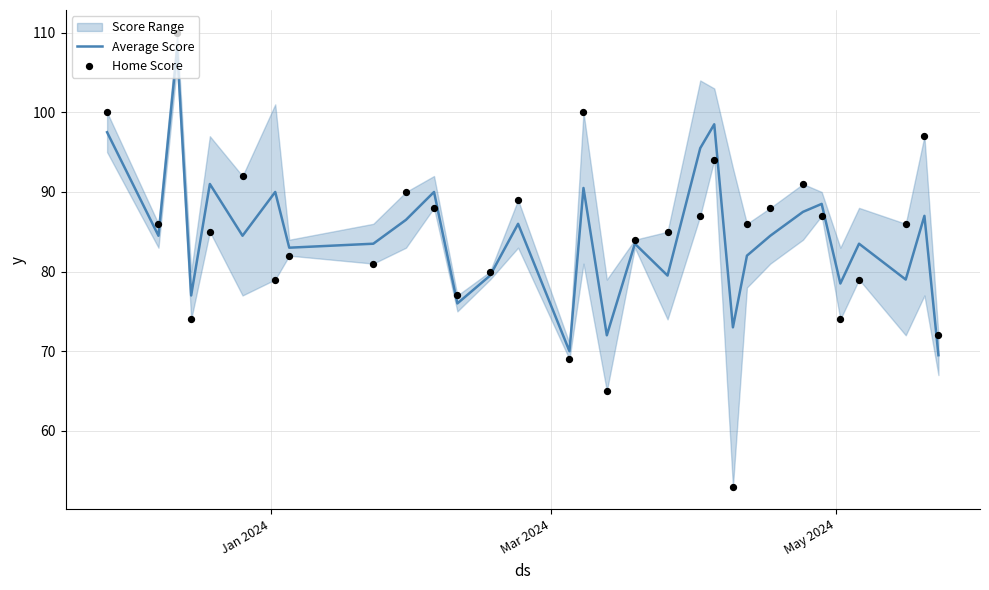

At which category is the sum across all series the highest?

May 2024